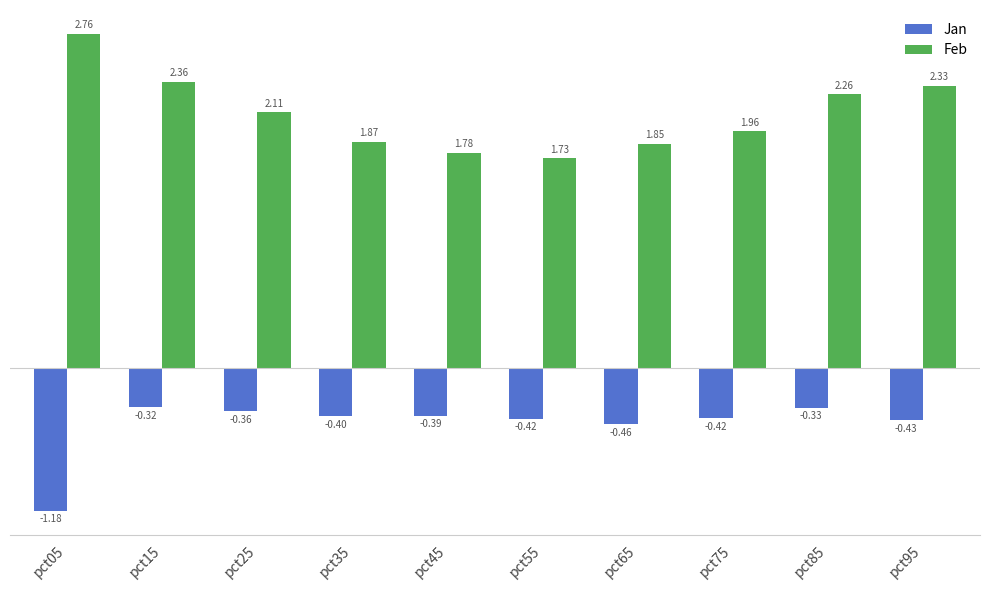

What is the difference between the second highest and second lowest values in the Feb series?

0.6